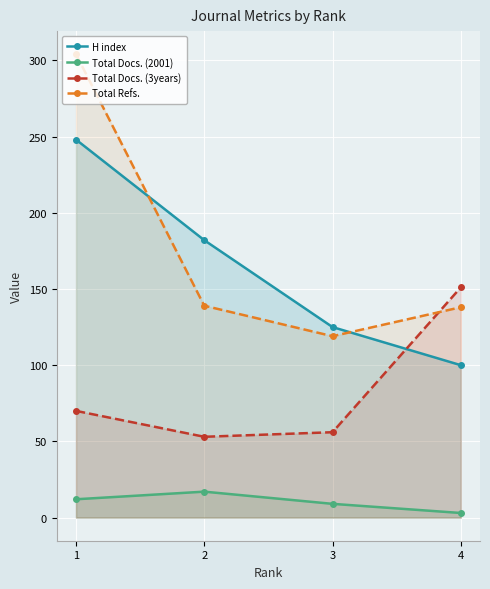

What is the difference between the second highest and minimum values in the H index series?

82